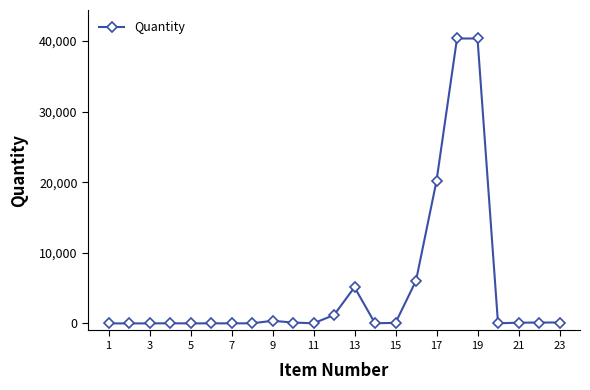

What is the minimum value shown in the chart?

1